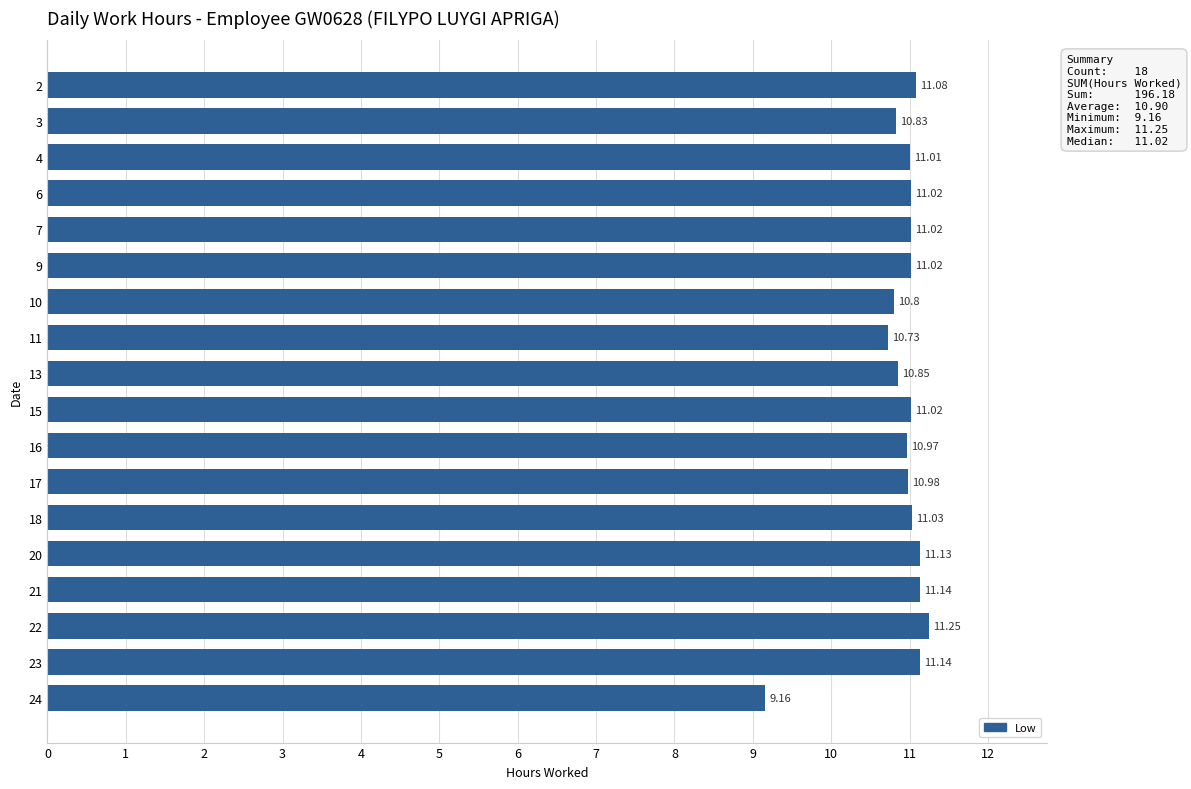

At which category does the chart reach its minimum across all series?

24